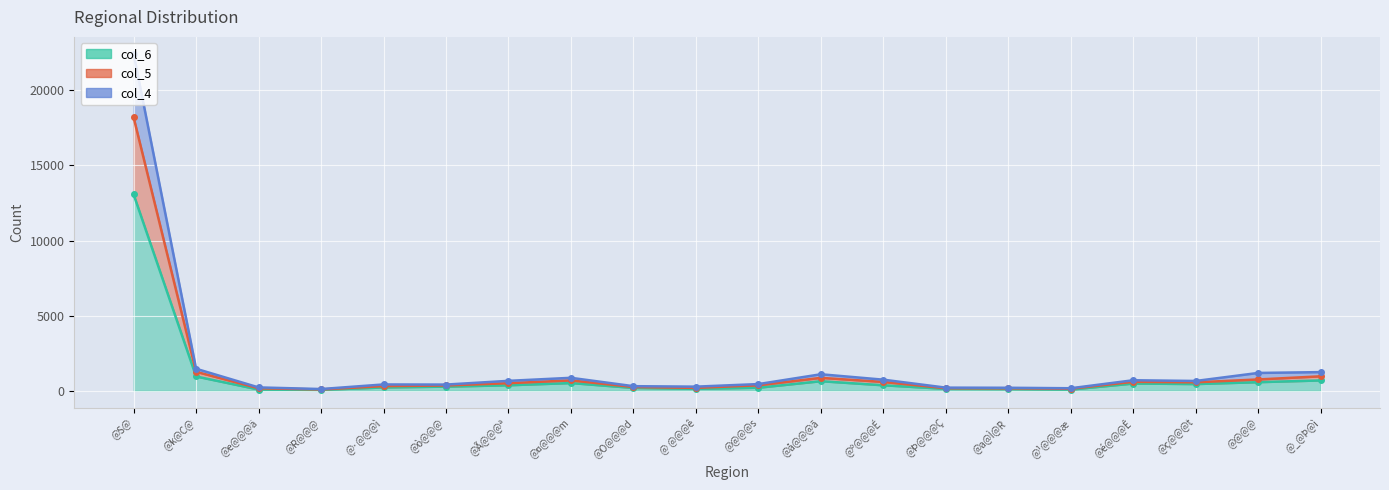

At which category does col_4 reach its first local valley?

@R@@@